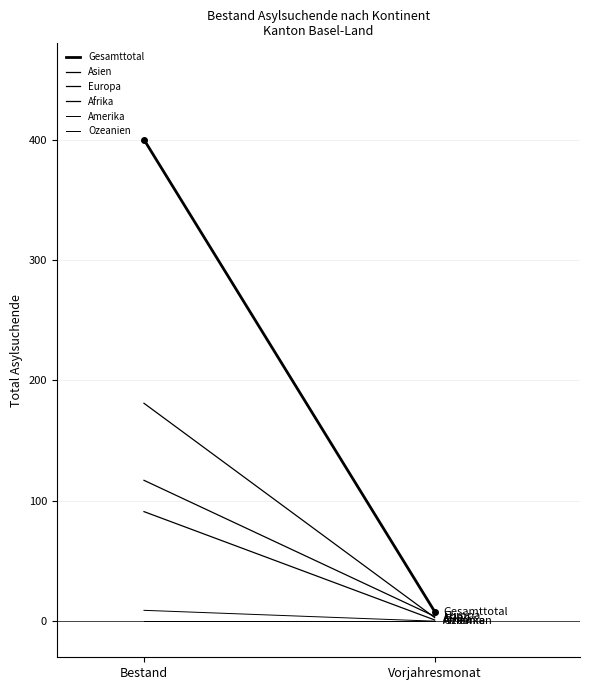

What position from the left is Vorjahresmonat?

2